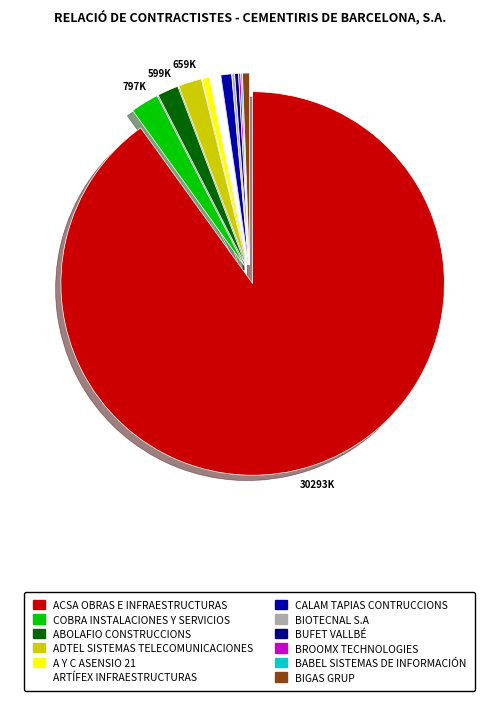

Is there any slice that represents more than half of the pie?

Yes